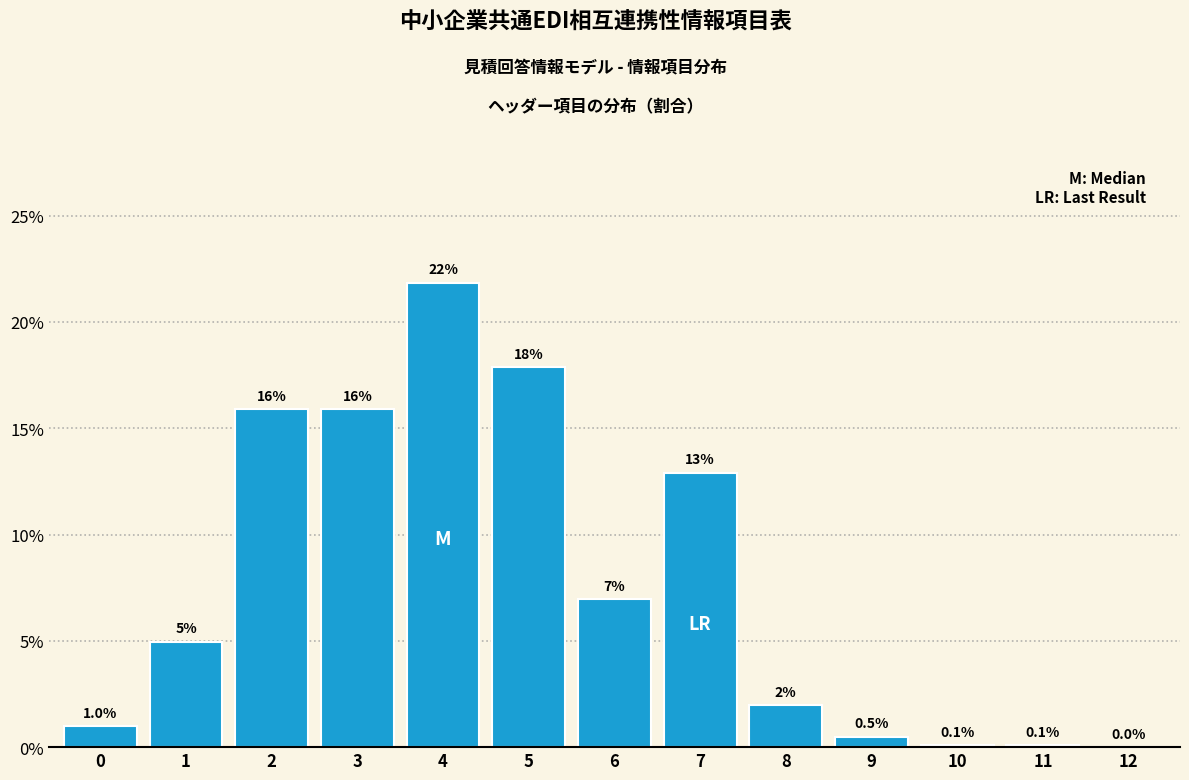

Reading left to right, list all the values displayed in this chart.

0=1.0	1=5.0	2=15.9	3=15.9	4=21.8	5=17.9	6=7.0	7=12.9	8=2.0	9=0.5	10=0.1	11=0.1	12=0.0